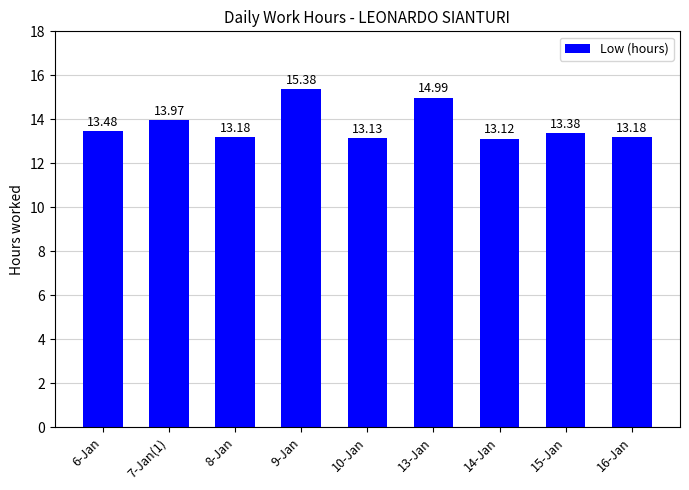

Approximately how many times larger is the value at 13-Jan compared to 14-Jan?

1.1